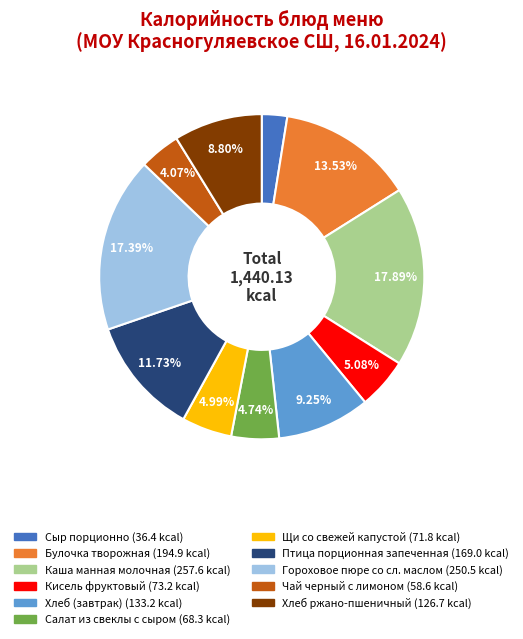

Which category has the smallest portion of the pie?

Сыр порционно